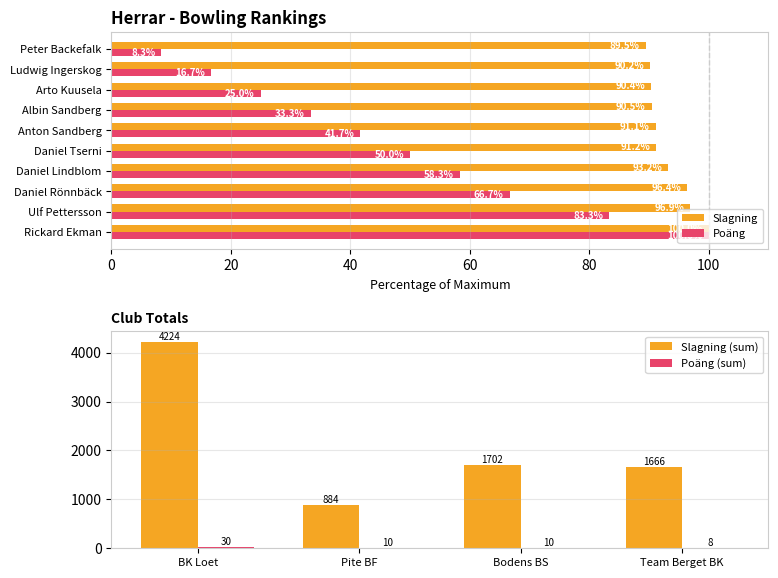

What is the label of the 9th bar from the right?

Ulf Pettersson